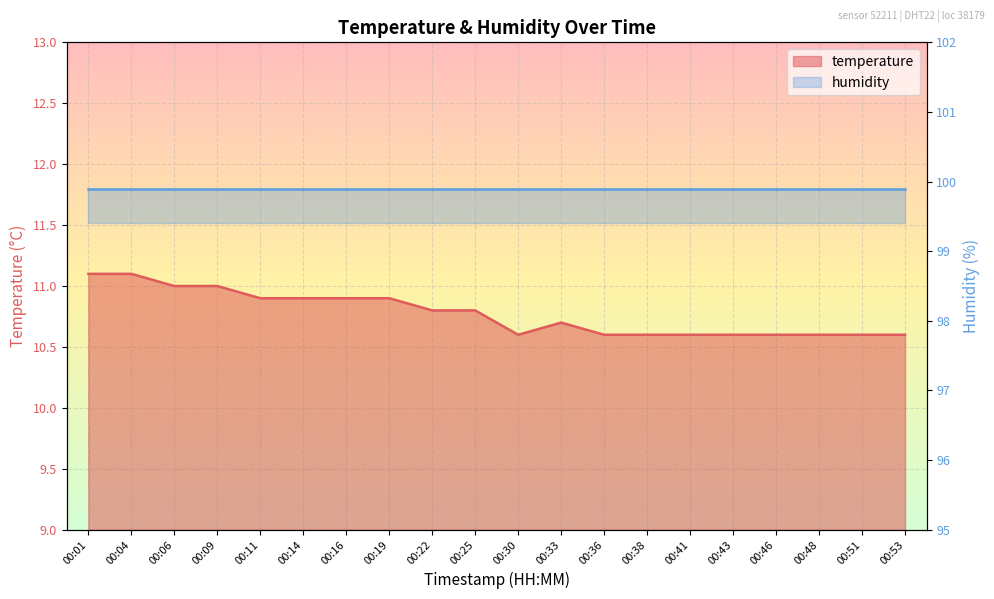

Where is the first local maximum?

00:33